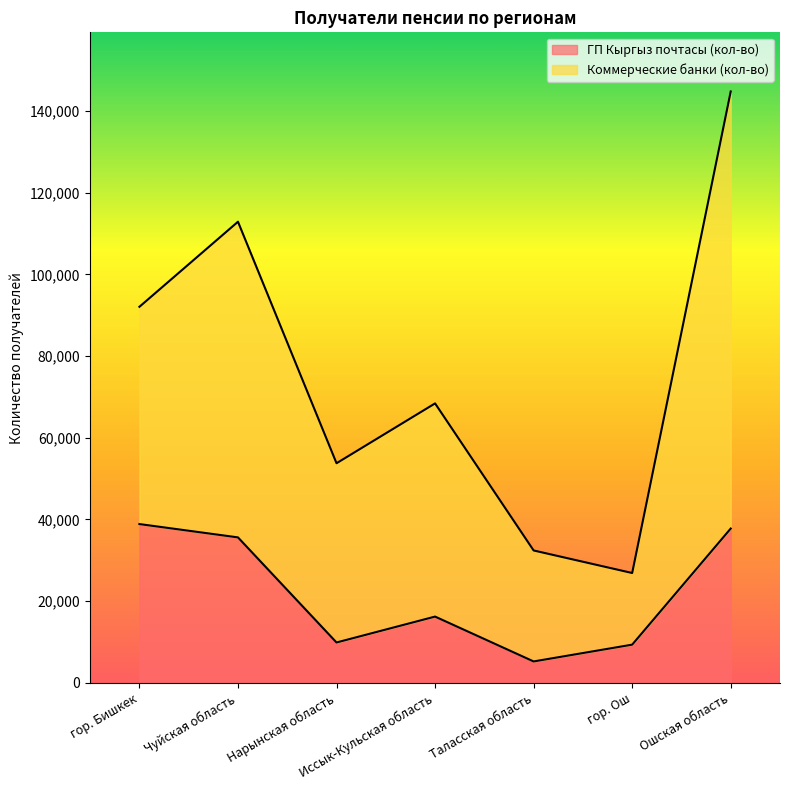

Rank the categories by value from highest to lowest.

гор. Бишкек, Ошская область, Чуйская область, Иссык-Кульская область, Нарынская область, гор. Ош, Таласская область